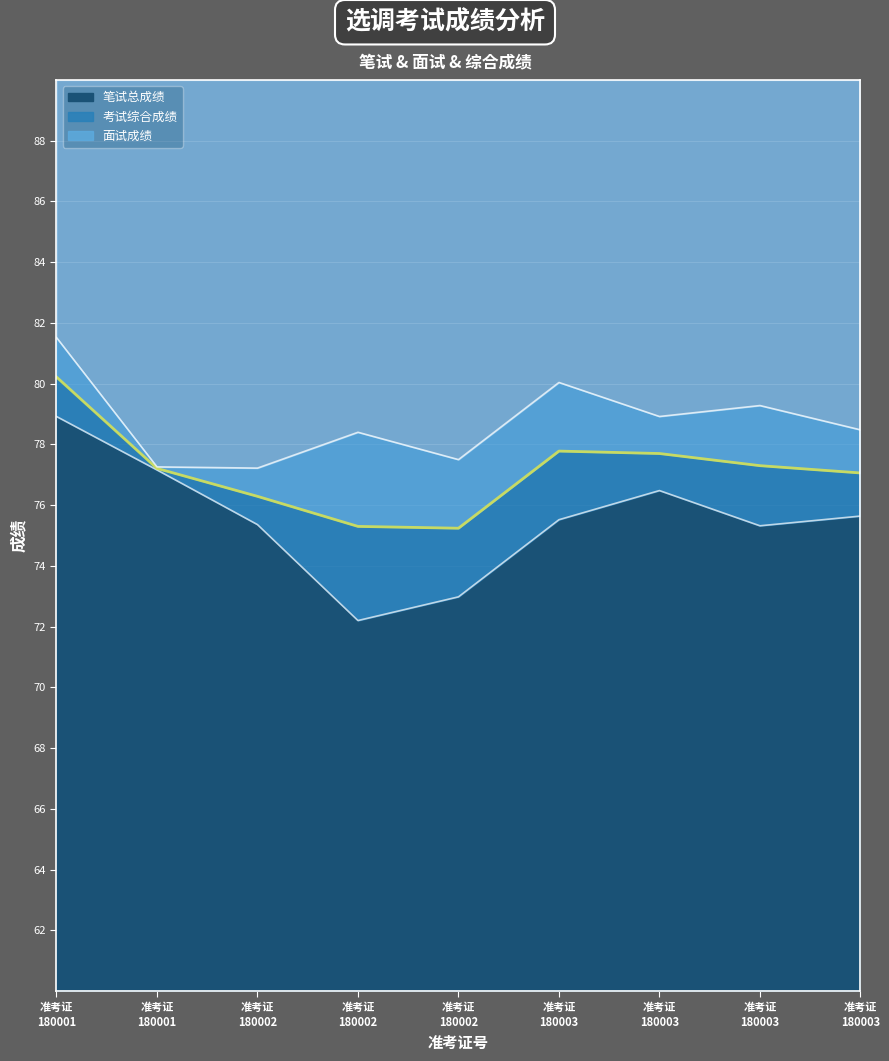

Where is the first local maximum for 考试综合成绩?

准考证 180003